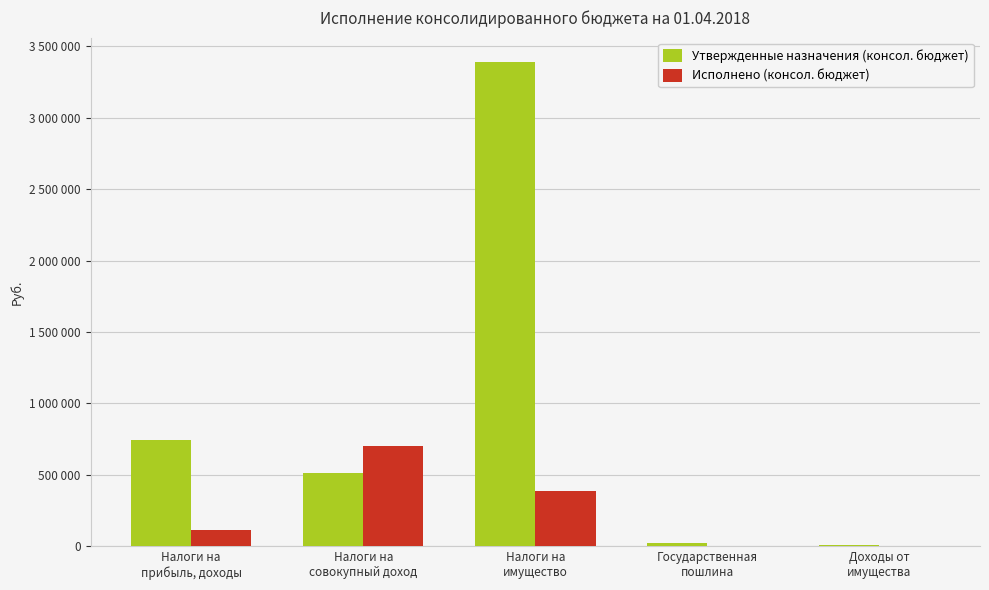

True or false: Утвержденные назначения (консол. бюджет) has a value of 16469.1 at Доходы от
имущества.

False